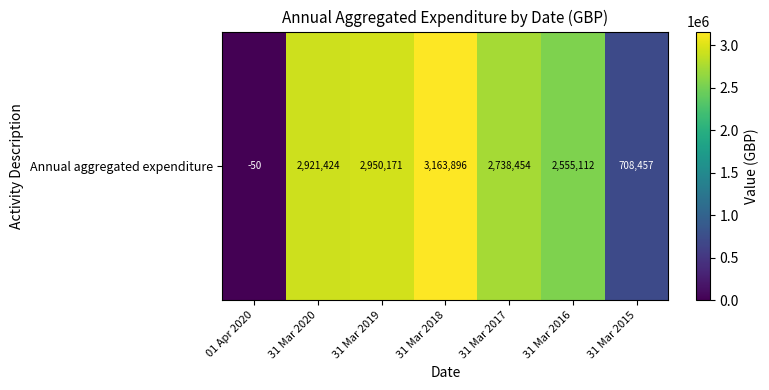

Count the number of data series in this chart.

1